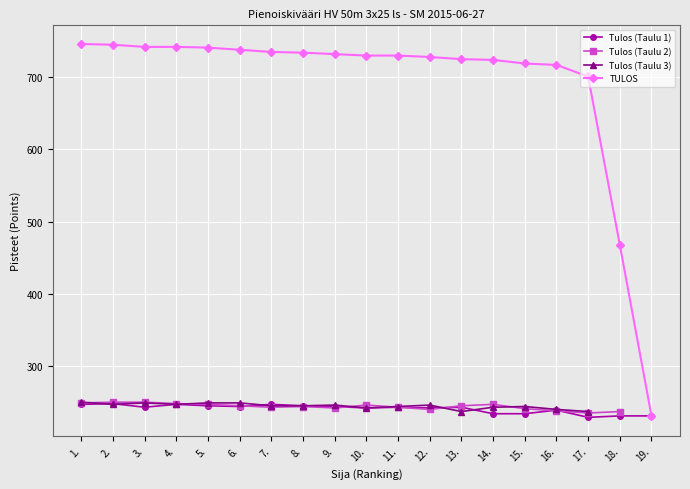

How many values in the TULOS series are below 730?

8